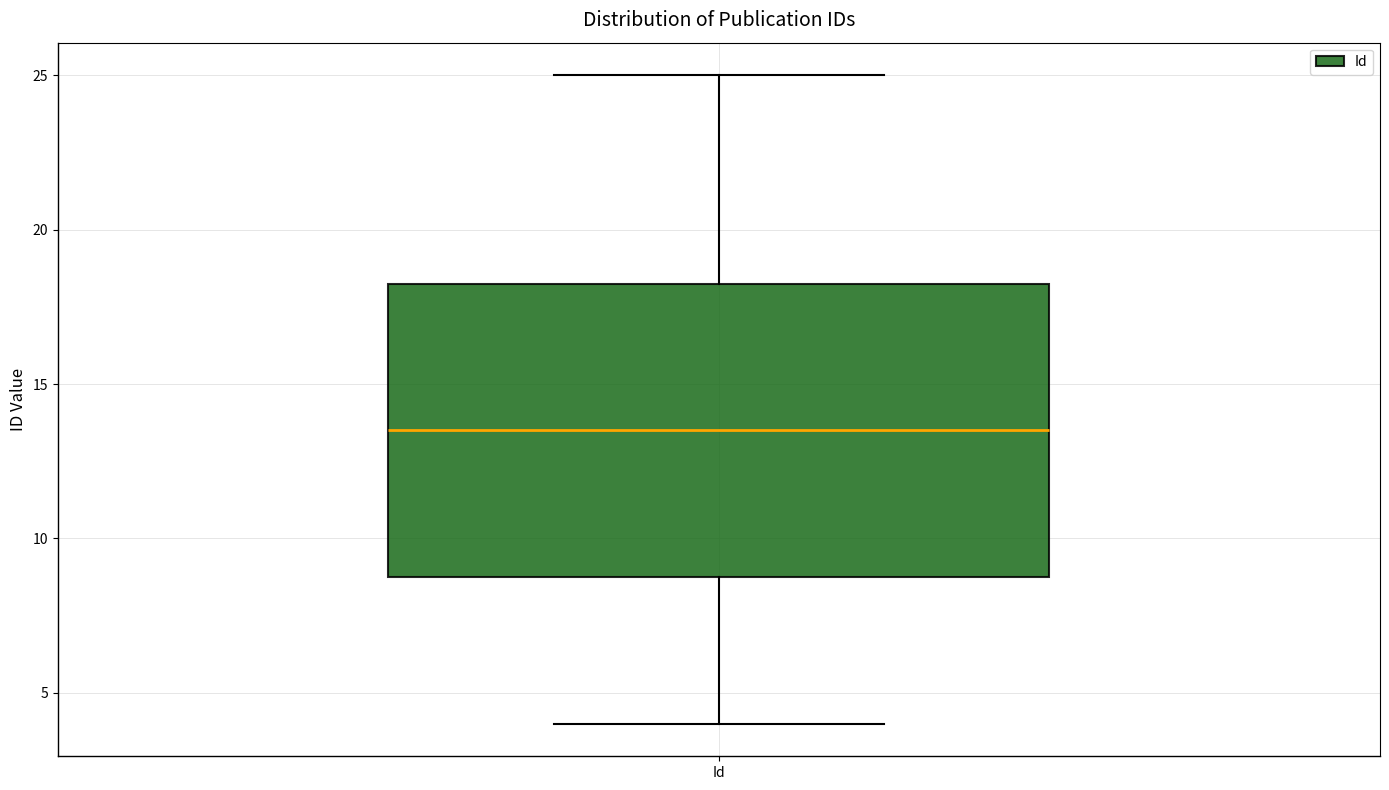

Transcribe this box plot: give where the median line is, the range the box spans, and where the two whiskers end, as read against the y-axis. The values are not printed on the chart, so give them approximately, as read against the axis.

median 13.5, box 9.0 to 18.5, whiskers 4.0 to 25.0